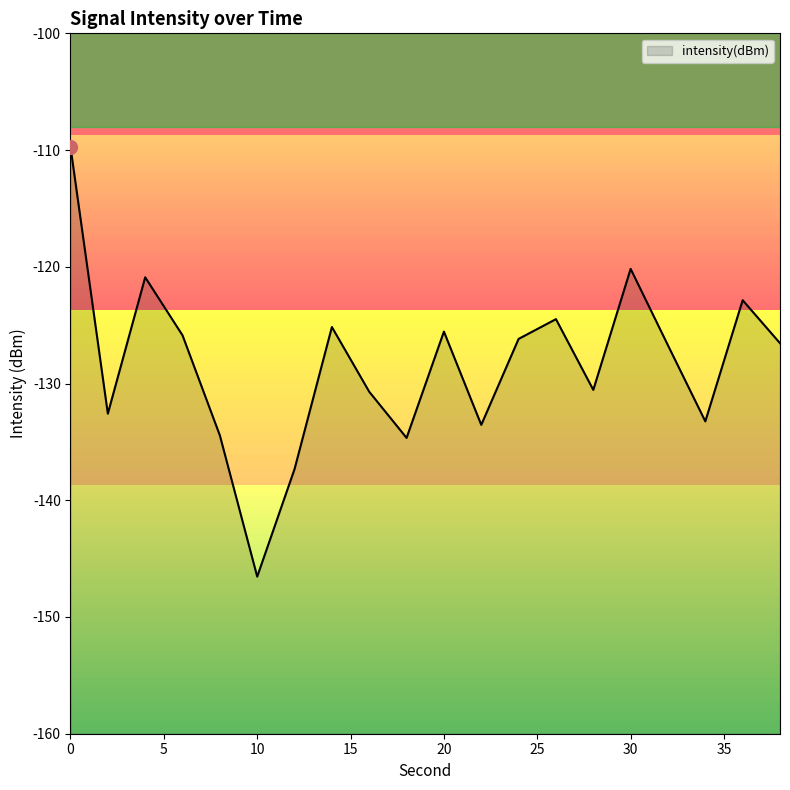

How many values are below -126?

12